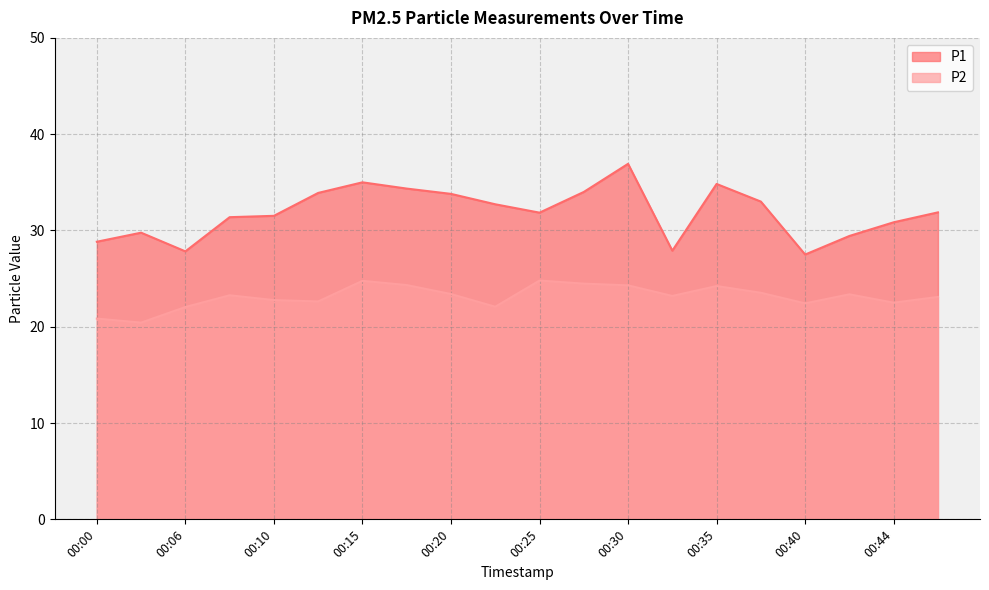

True or false: P2 and P1 intersect in this chart.

False